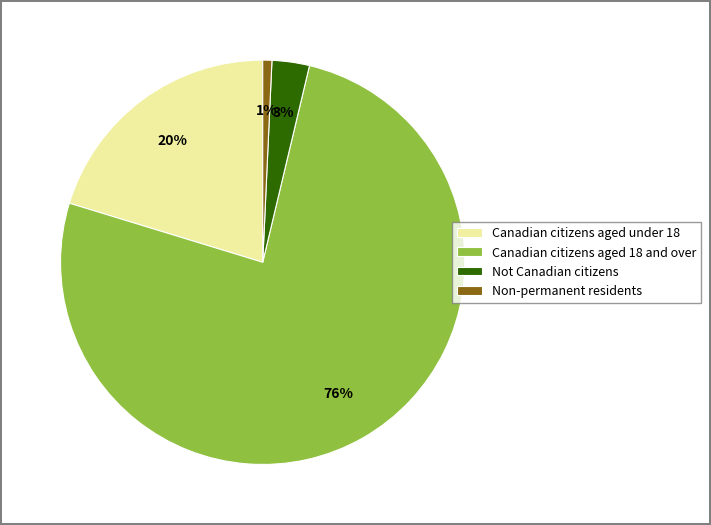

Does Canadian citizens aged 18 and over represent more than half of the total?

Yes